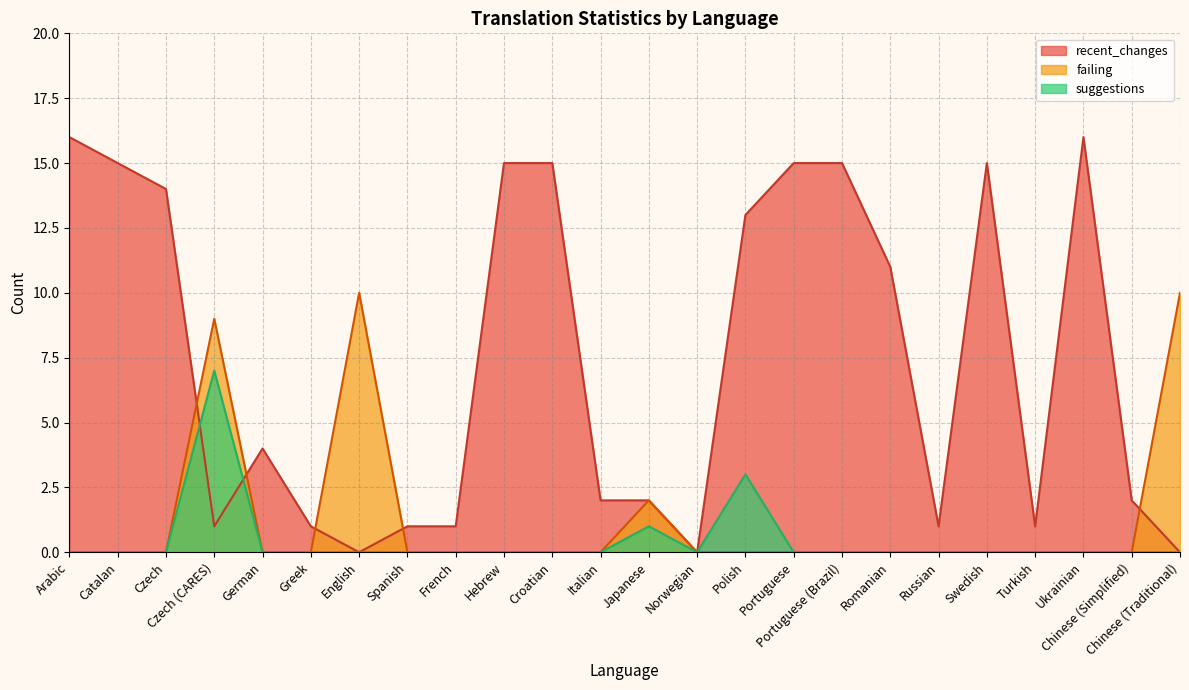

Does the chart display data point markers on the line(s)?

No